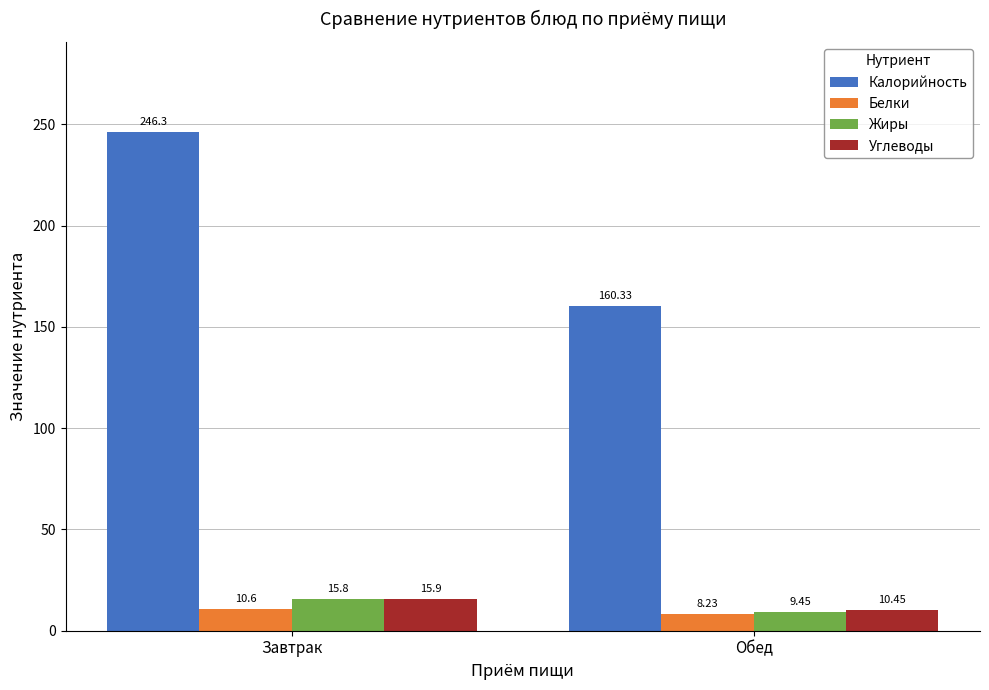

Which series has the widest spread of values?

Калорийность